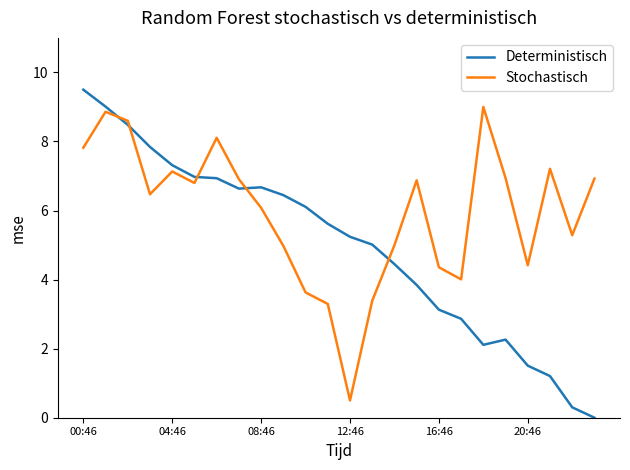

After their last crossing, which series has the higher values: Stochastisch or Deterministisch?

Stochastisch